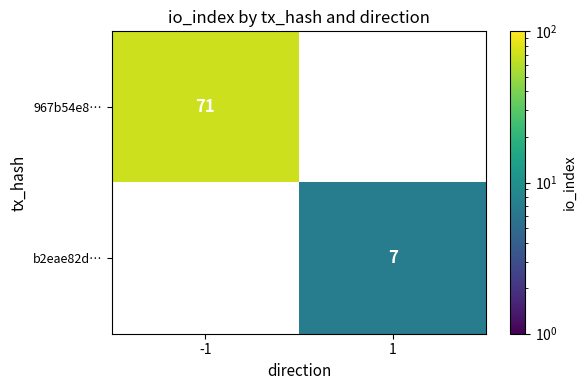

Is the value of b2eae82d… at 1 greater than the value of 967b54e8… at -1?

No